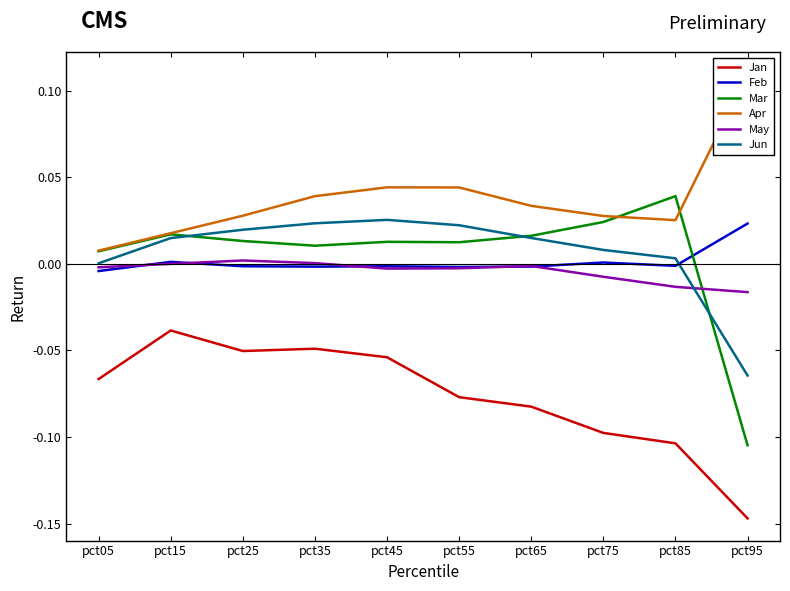

Where does the Feb series first go above 0?

pct15